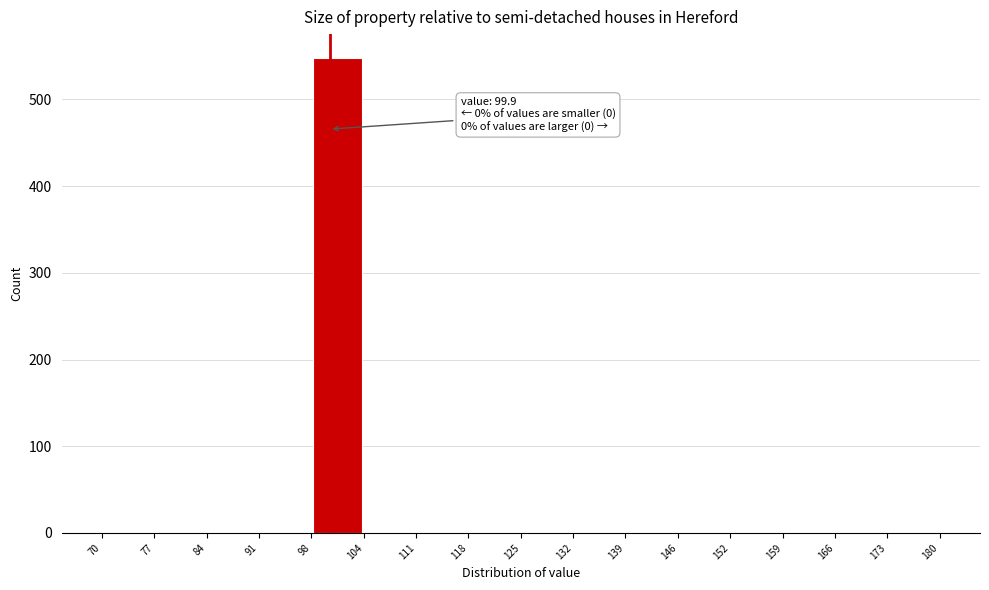

Which range on the x-axis has the tallest bar?

98 to 104